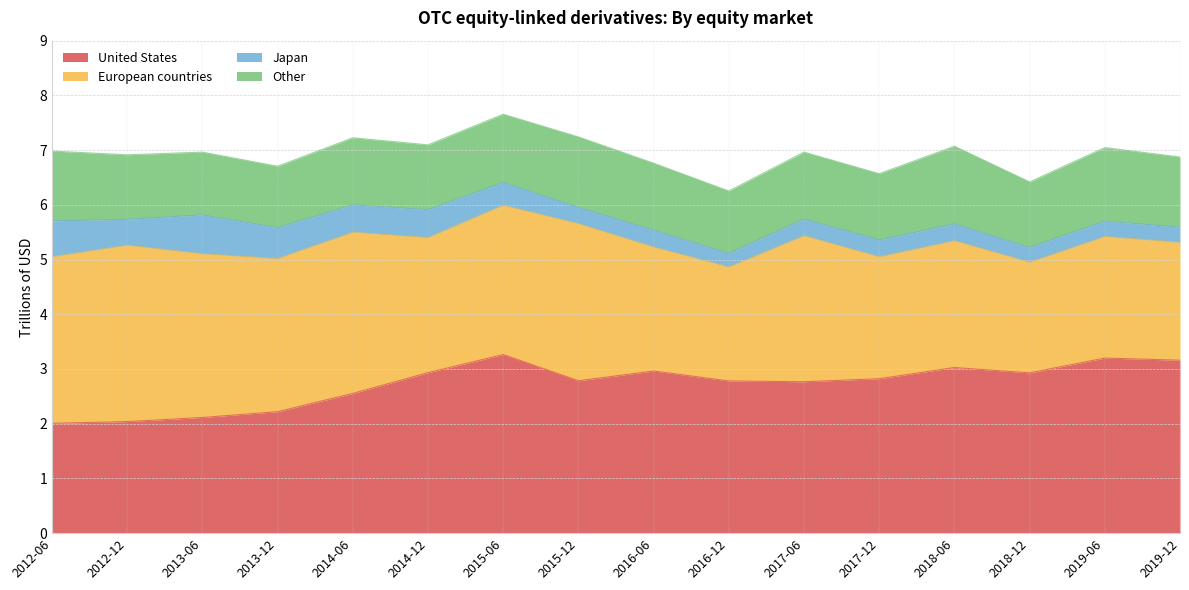

Which category has the lowest value in the Japan series?

2016-12